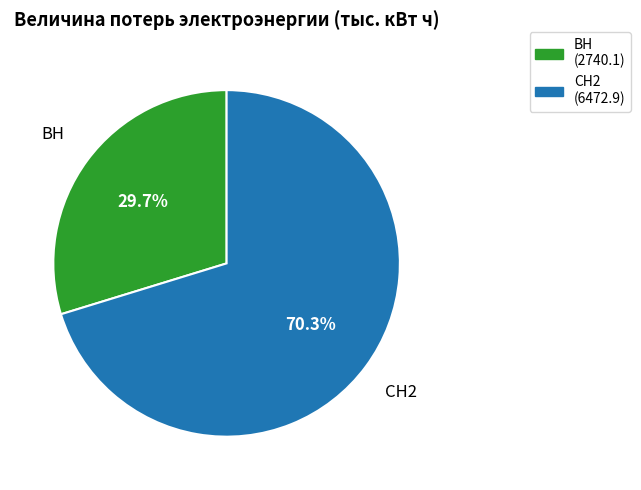

Rank the categories by value from highest to lowest.

СН2 (6472.9), ВН (2740.1)